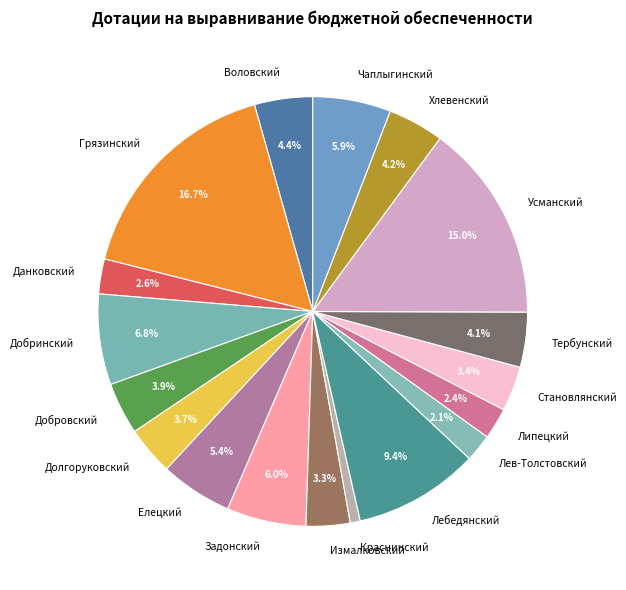

Does Елецкий represent more than half of the total?

No